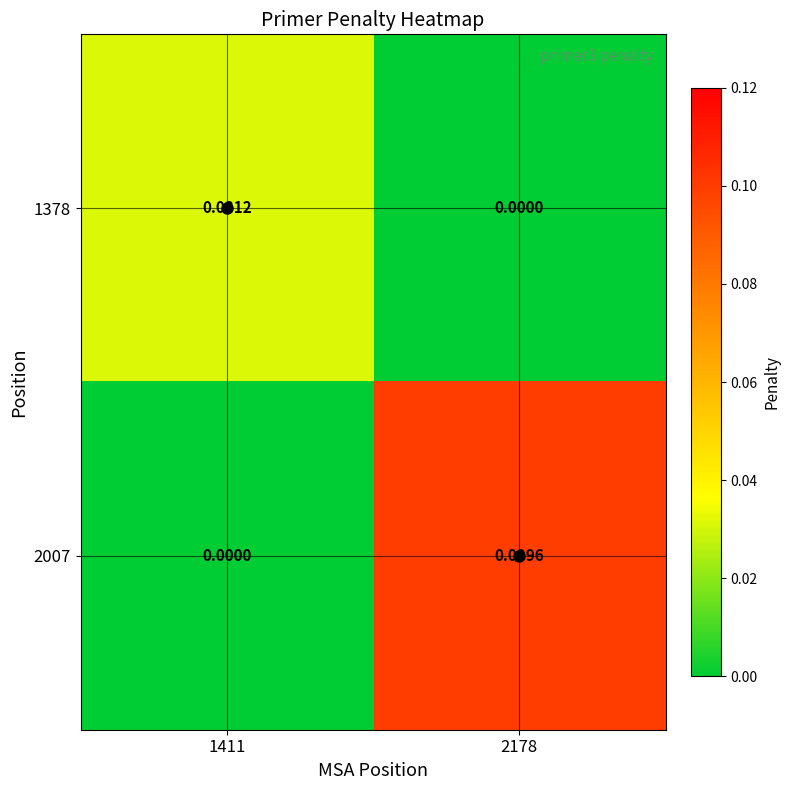

Is the value of 2007 at 2178 greater than the value of 1378 at 1411?

Yes